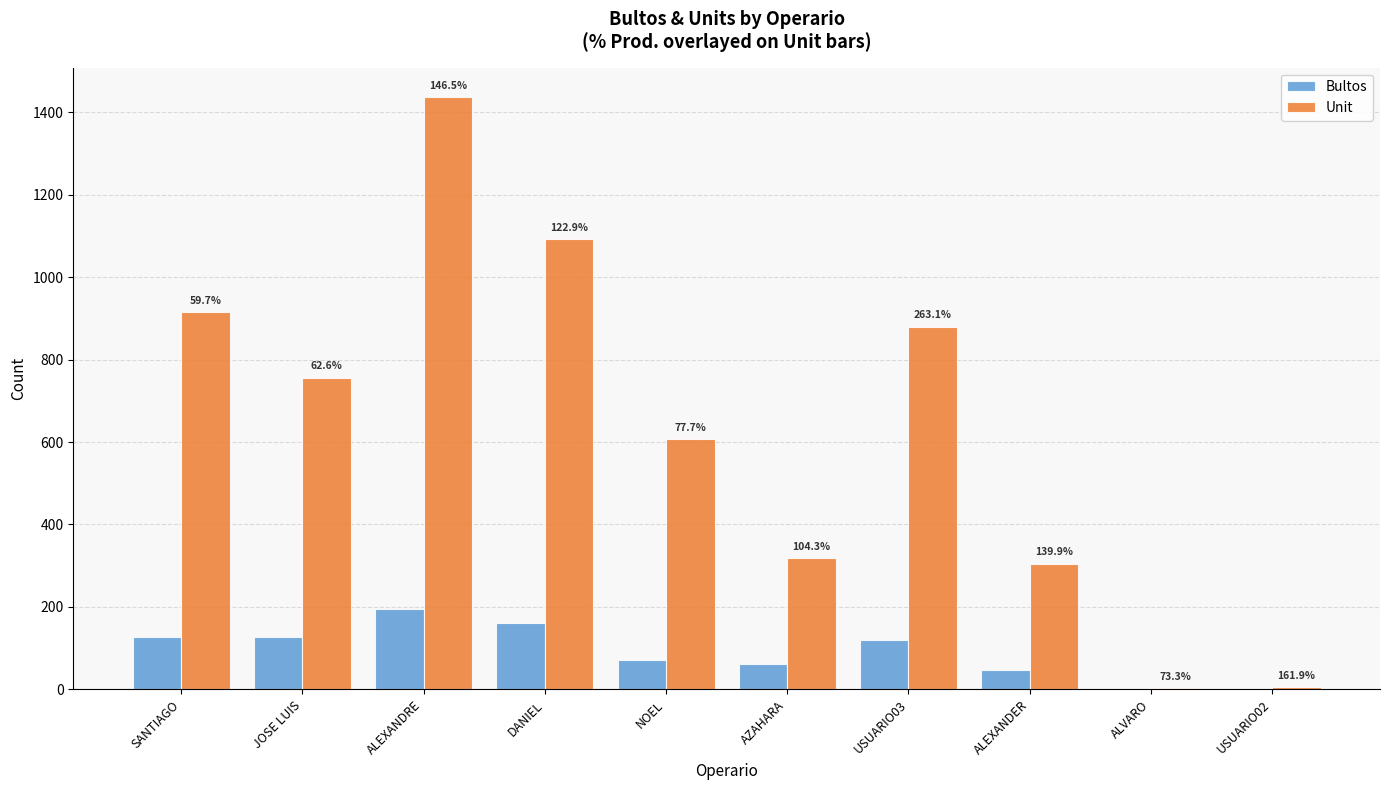

How many groups of bars are there?

10